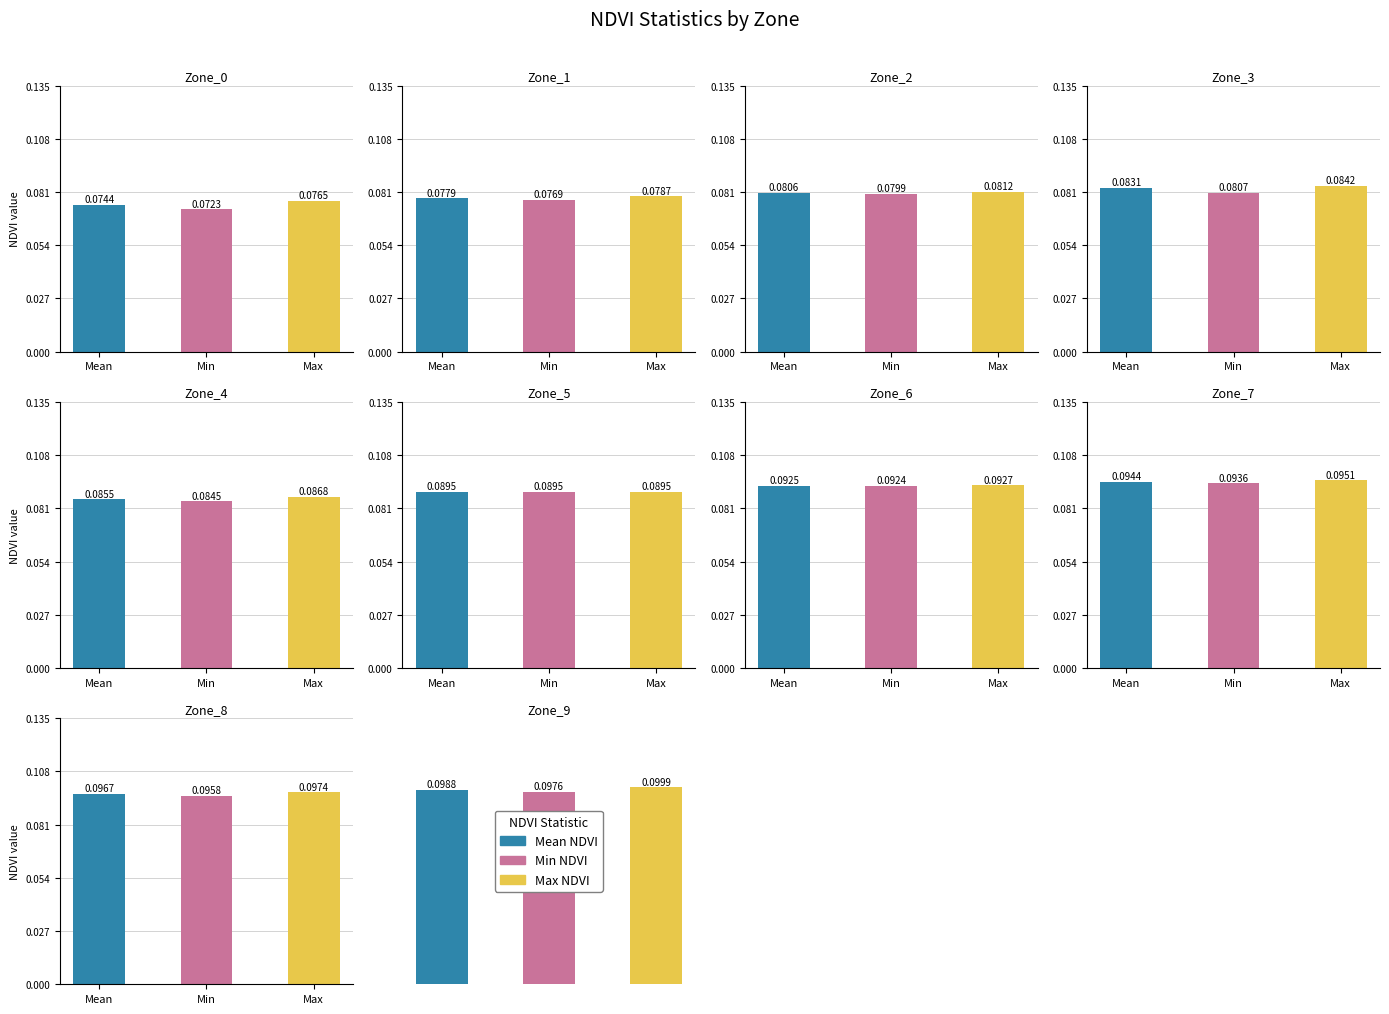

Is it true that Mean NDVI equals 0.1 at 3?

True